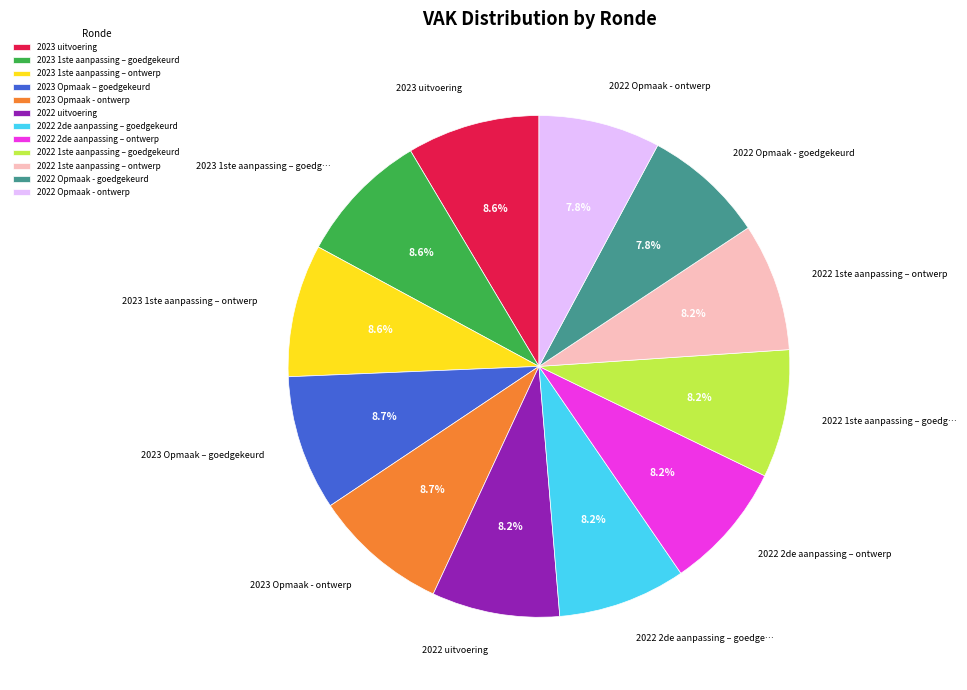

What is the ratio of the value at 2023 Opmaak - ontwerp to the value at 2022 uitvoering?

1.1